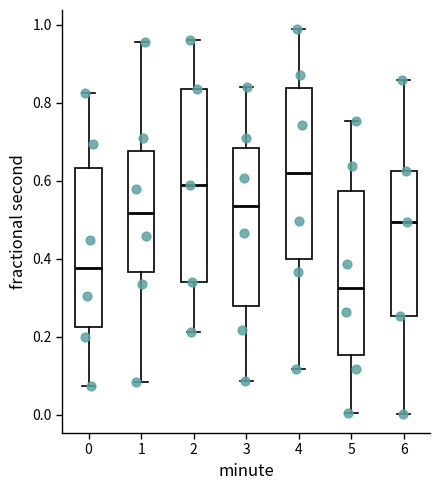

Where does the upper whisker of the box at x = 1 end on the y-axis? The values are not printed on the chart, so give them approximately, as read against the axis.

0.96